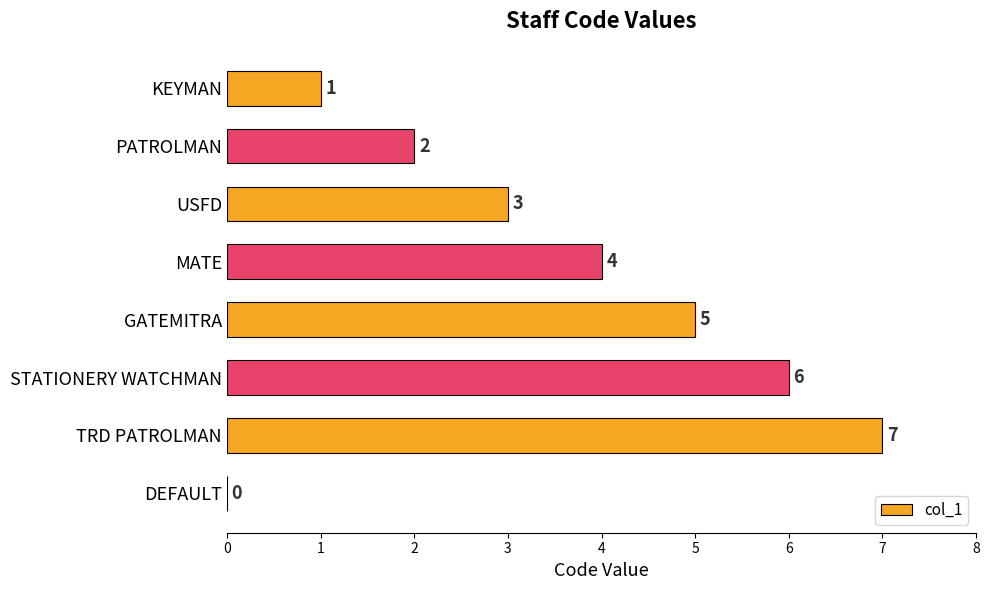

Which has a higher value, MATE or STATIONERY WATCHMAN?

STATIONERY WATCHMAN